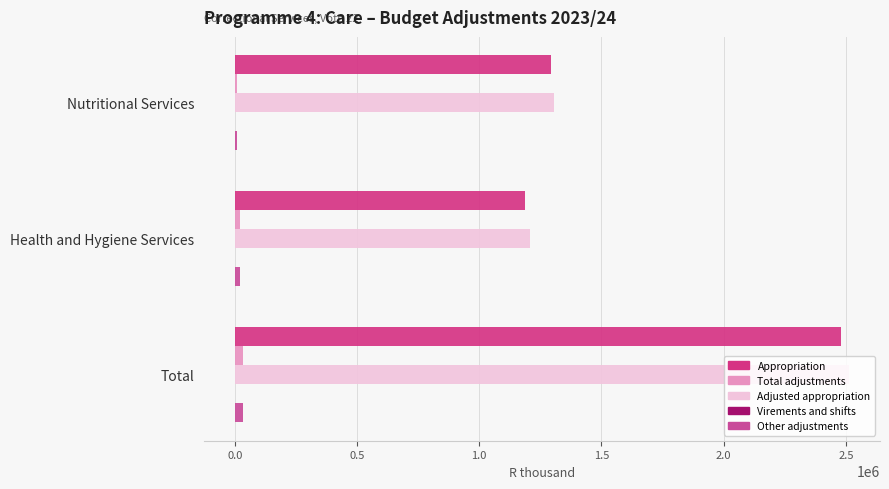

How many series are shown in this chart?

5